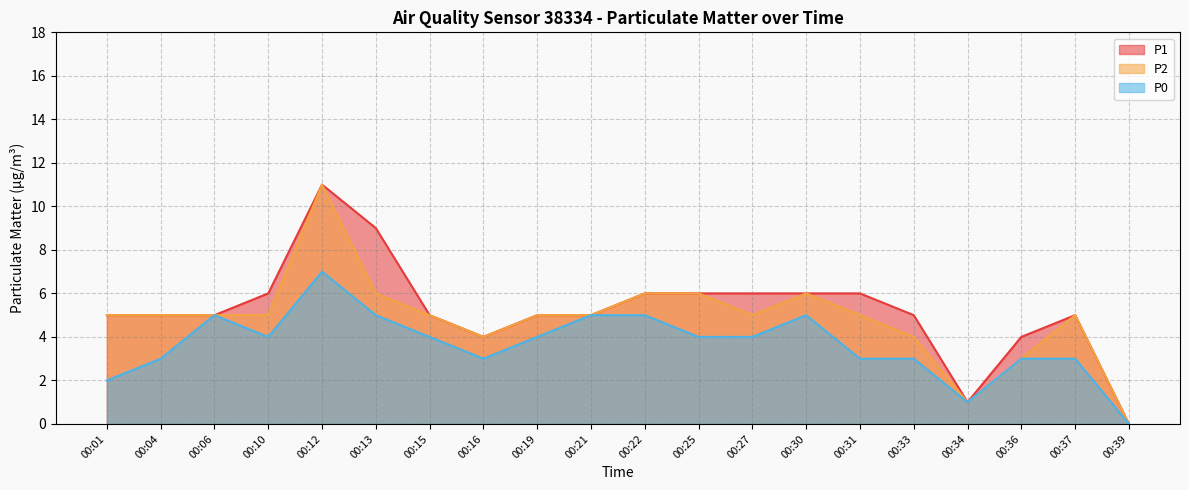

At which category is the sum across all series the highest?

00:12